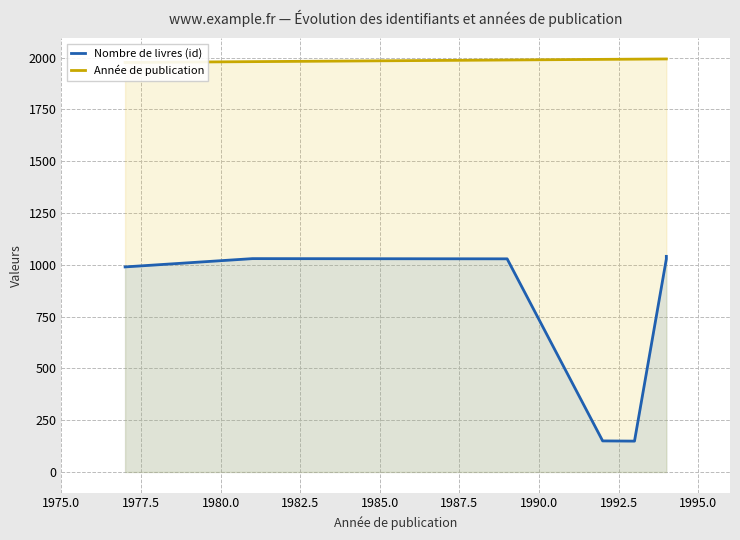

What are all the series names shown in the legend?

Nombre de livres (id), Année de publication